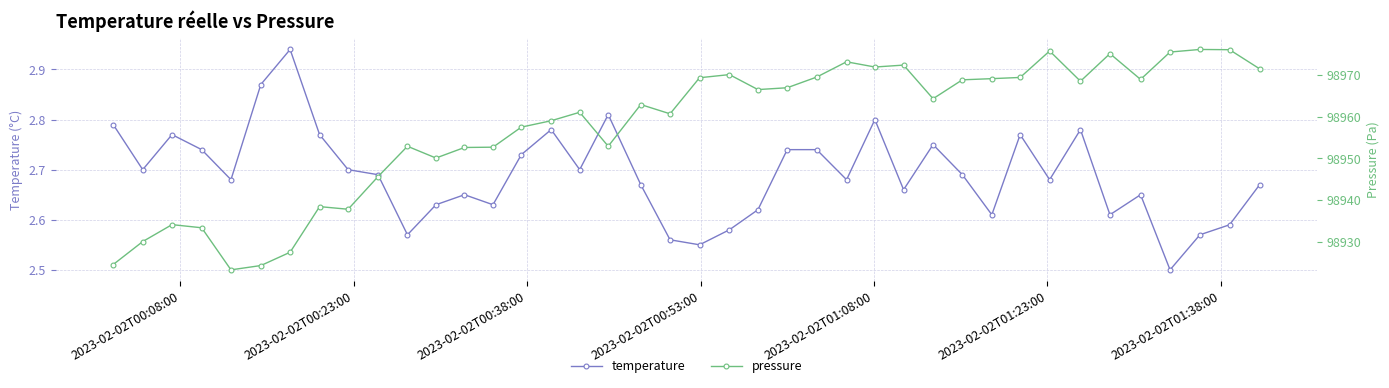

Which series has the widest spread of values?

pressure